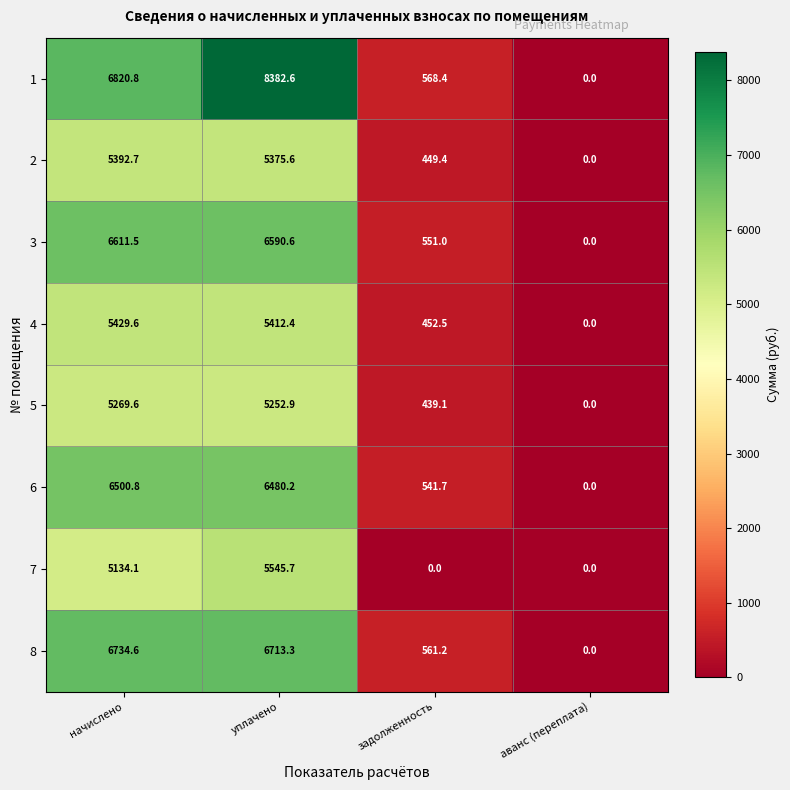

How many series are shown in this chart?

8